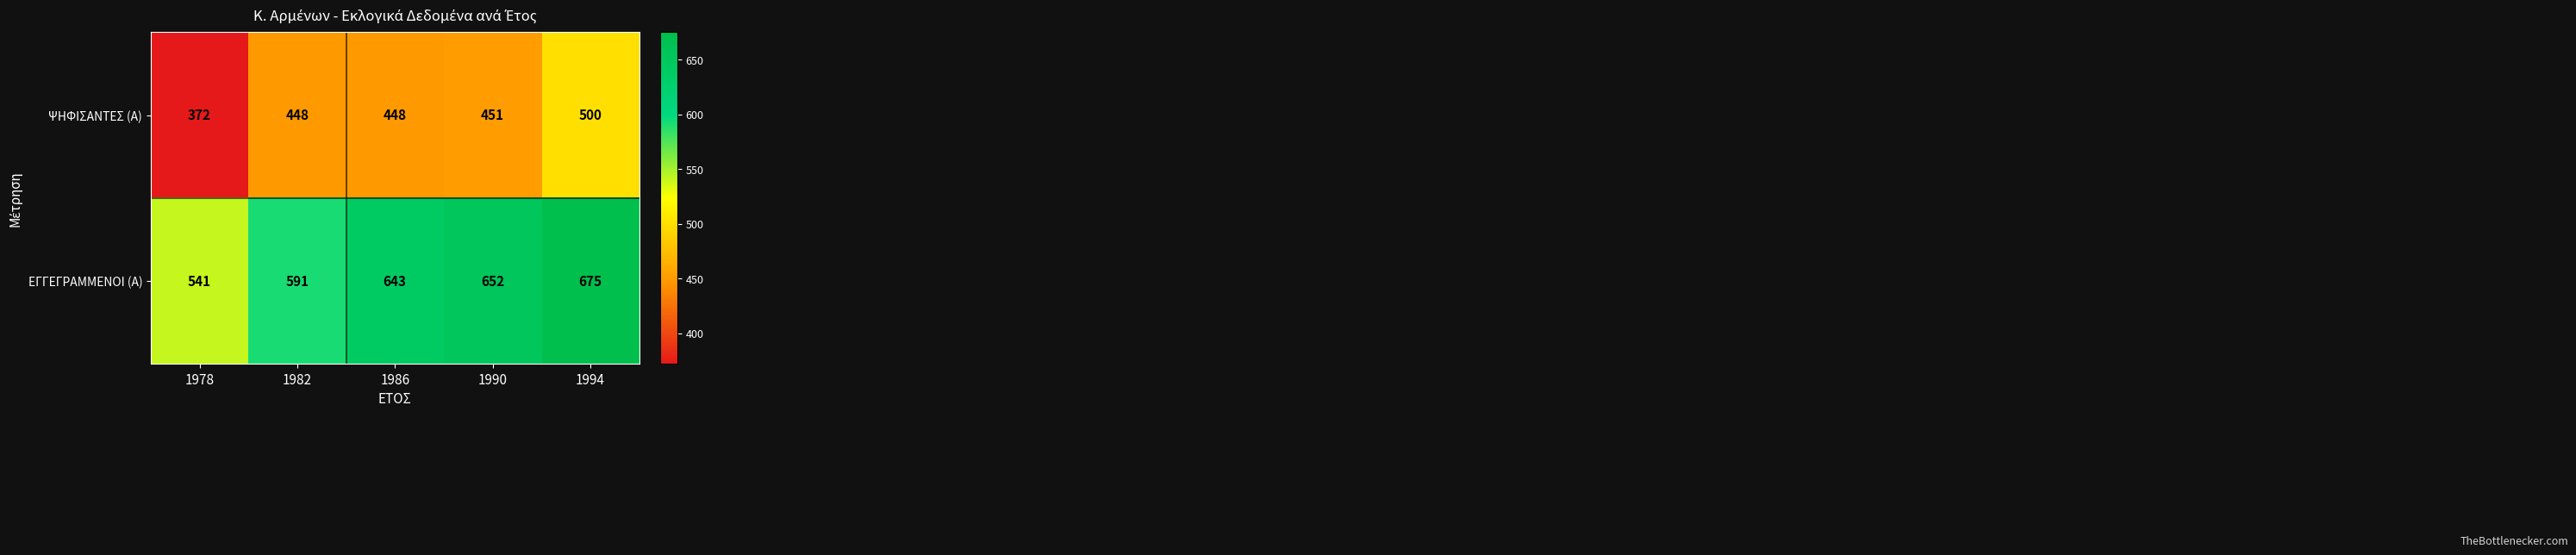

What is the total value across all series at 1982?

1039